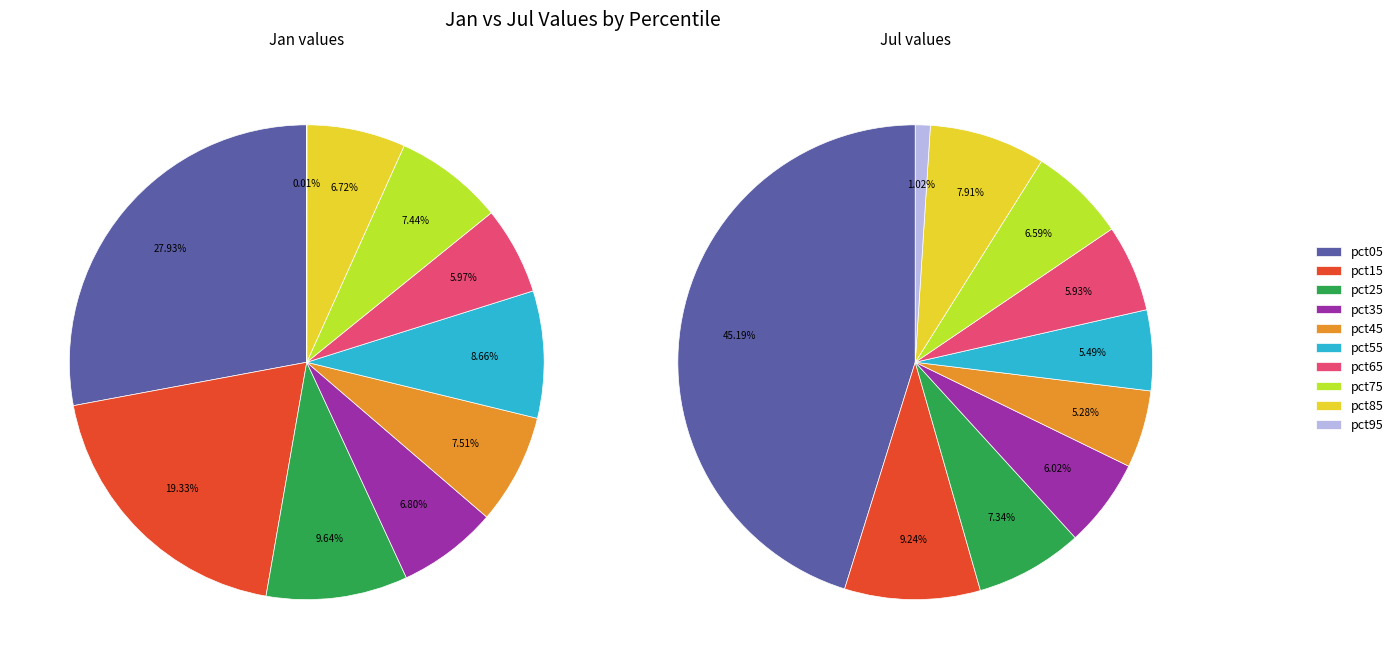

True or false: 5 accounts for 4% of the total.

False